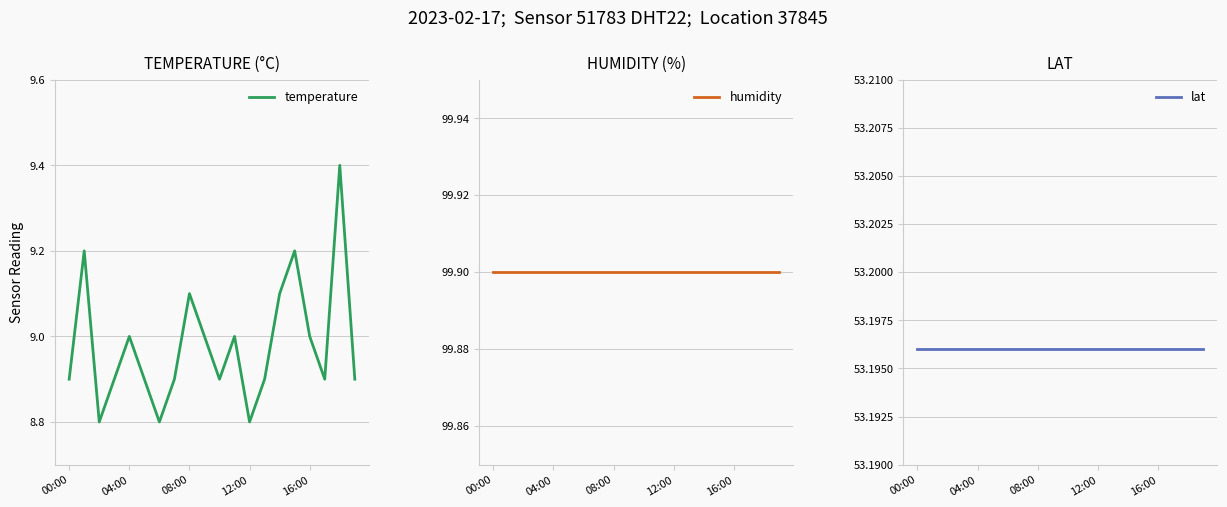

What are all the series names shown in the legend?

temperature, humidity, lat